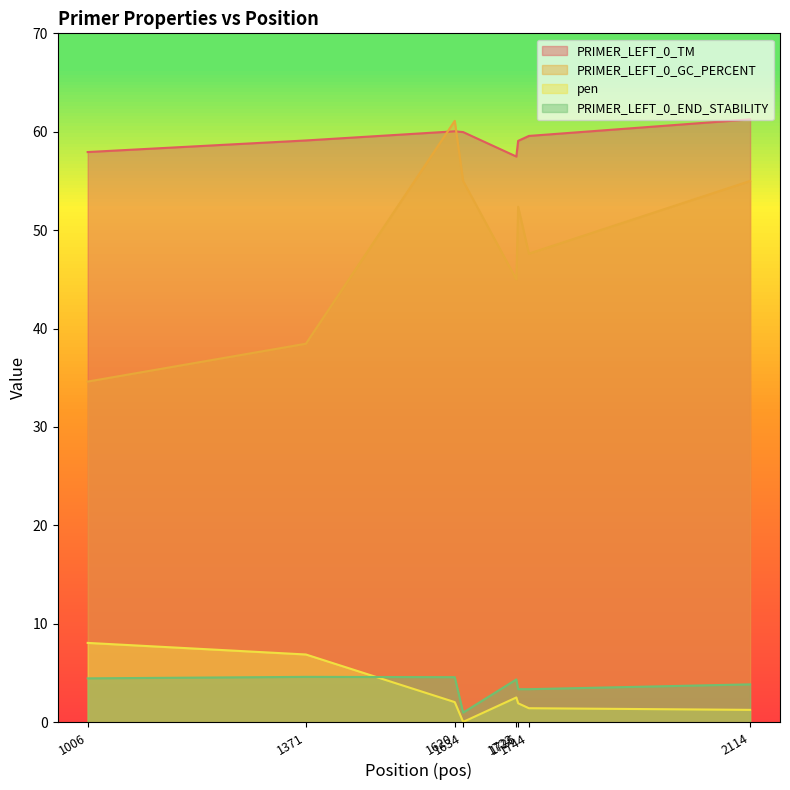

At how many categories does at least one series exceed 17?

8